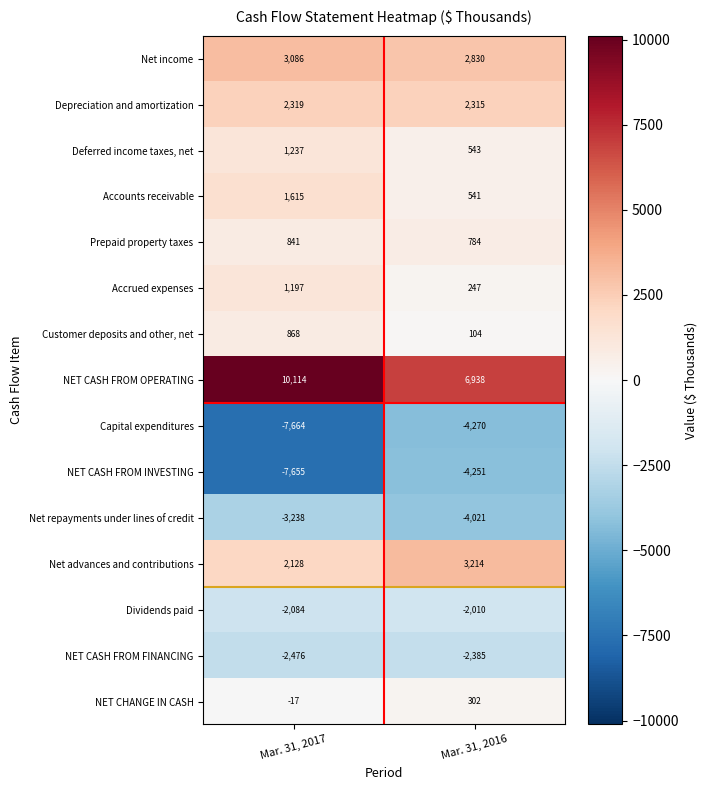

Where is Net repayments under lines of credit nearest to the value -3629?

Mar. 31, 2017